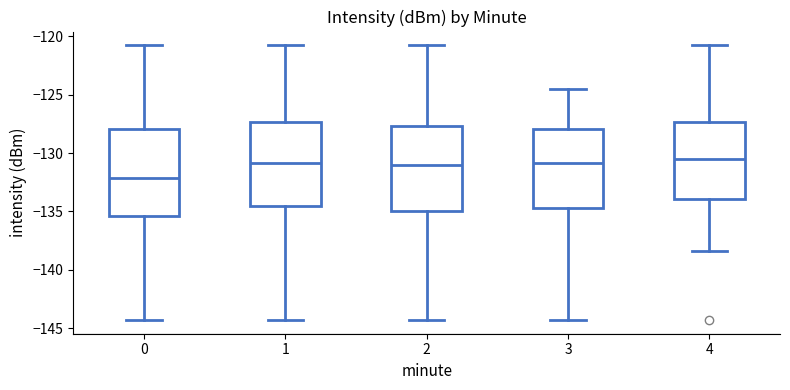

Where is the upper edge of the box at x = 4 on the y-axis? The values are not printed on the chart, so give them approximately, as read against the axis.

-127.5